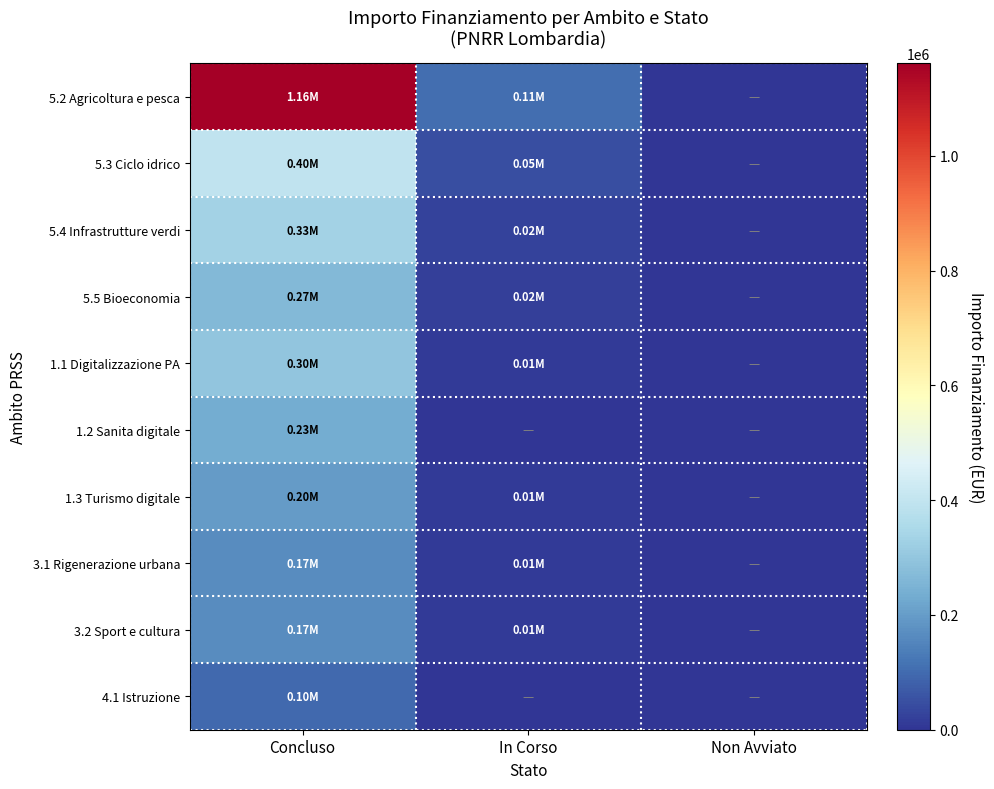

Rank the series at In Corso from highest to lowest value.

5.2 Agricoltura e pesca, 5.3 Ciclo idrico, 5.4 Infrastrutture verdi, 5.5 Bioeconomia, 1.1 Digitalizzazione PA, 1.3 Turismo digitale, 3.1 Rigenerazione urbana, 3.2 Sport e cultura, 1.2 Sanita digitale, 4.1 Istruzione